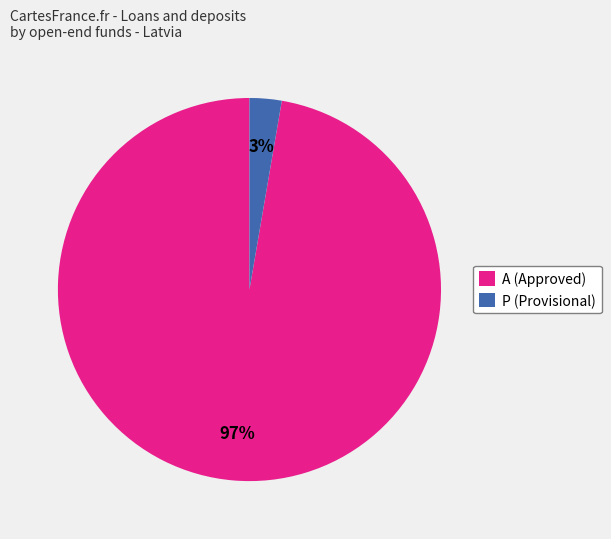

Is it true that P (Provisional) is 15% of the pie?

False